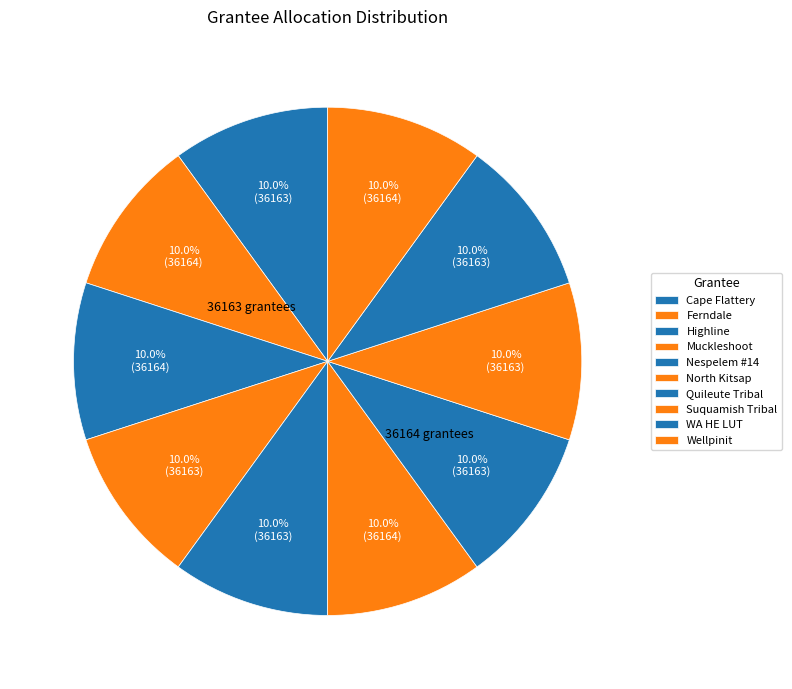

Which slice is the largest?

Ferndale